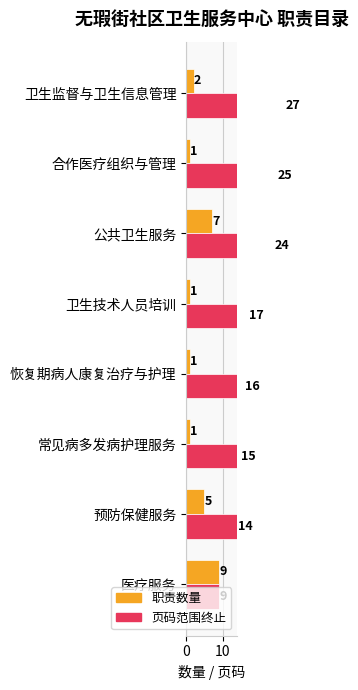

What is the minimum value shown in the chart?

1